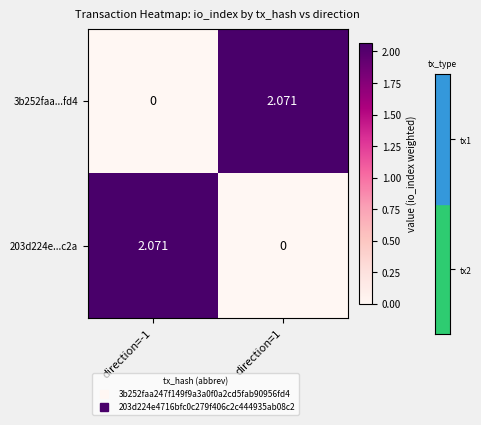

How many values in the 3b252faa...fd4 series are below 2?

1